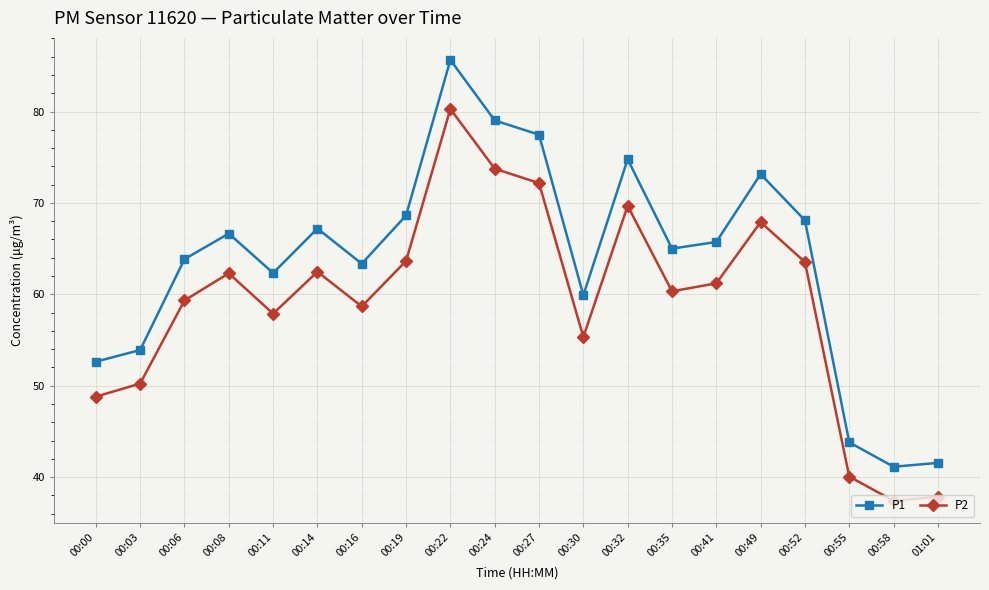

What position from the left is 00:32?

13